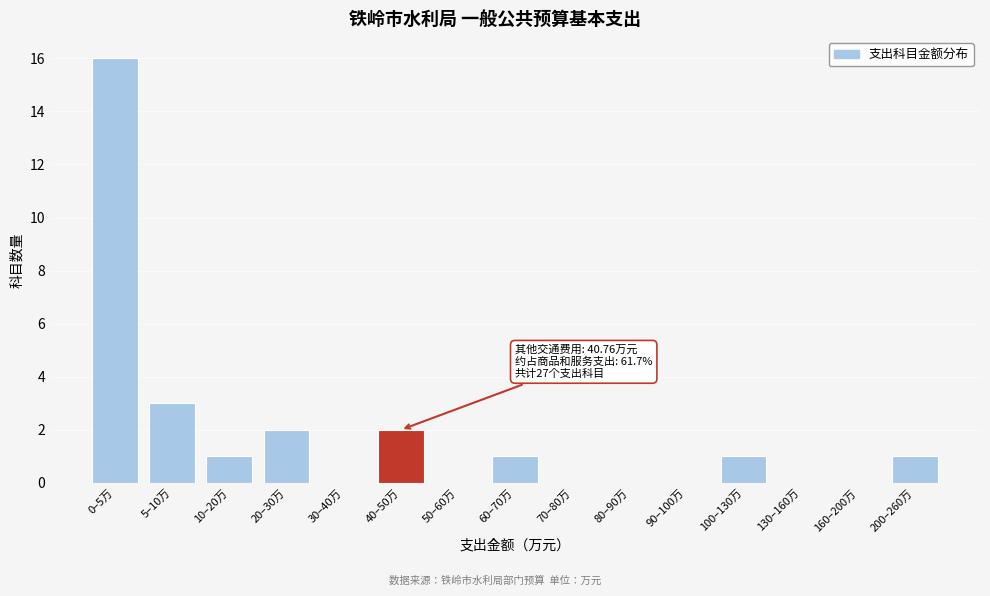

Reading left to right, list all the values displayed in this chart.

0–5万=16	5–10万=3	10–20万=1	20–30万=2	30–40万=0	40–50万=2	50–60万=0	60–70万=1	70–80万=0	80–90万=0	90–100万=0	100–130万=1	130–160万=0	160–200万=0	200–260万=1